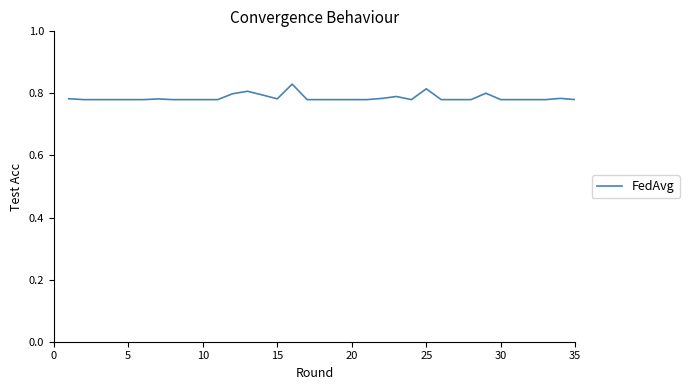

How many points are higher than both their immediate neighbors (excluding endpoints)?

7